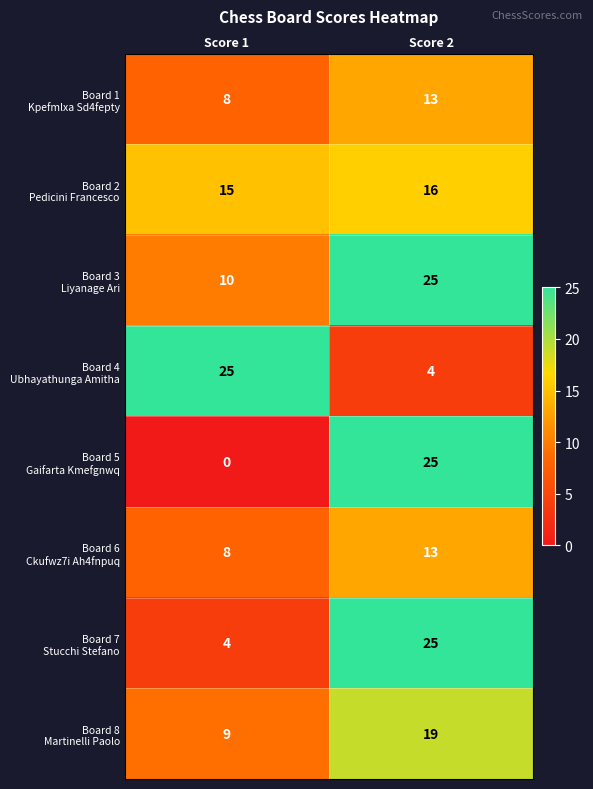

What is the difference between the highest and lowest values at Score 2?

21